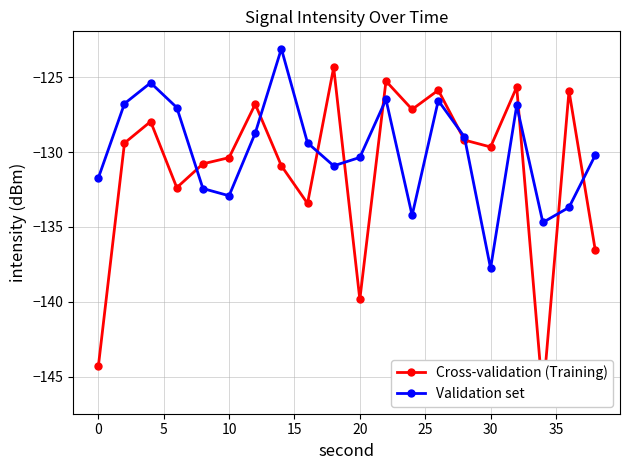

True or false: Validation set has more than 1 points higher than both neighbors.

True